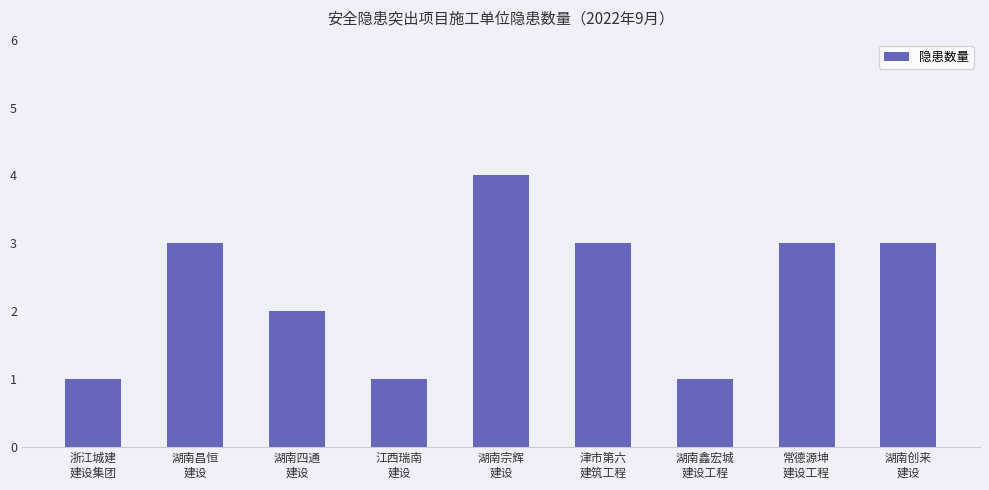

Reading left to right, list all the values displayed in this chart.

1	3	2	1	4	3	1	3	3